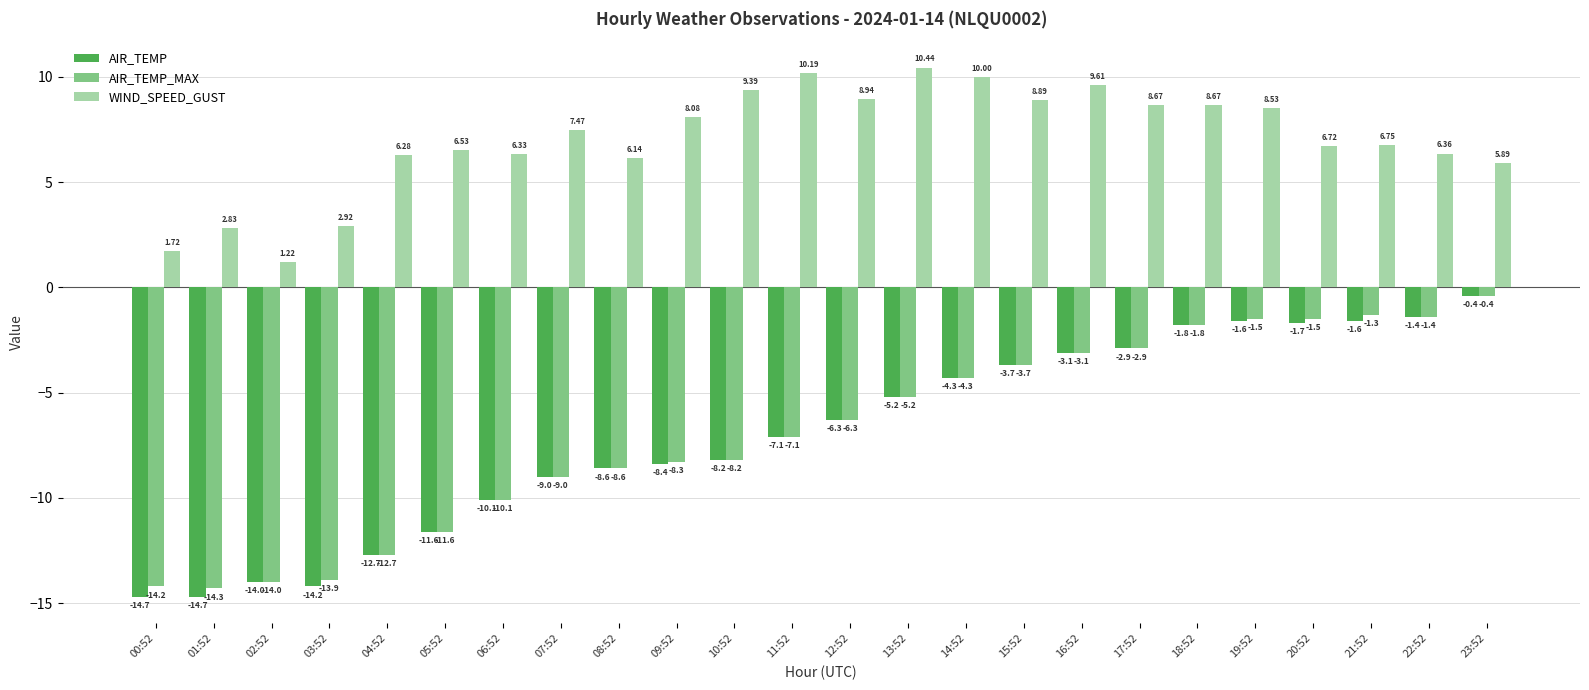

How many data points in AIR_TEMP are above -6?

11